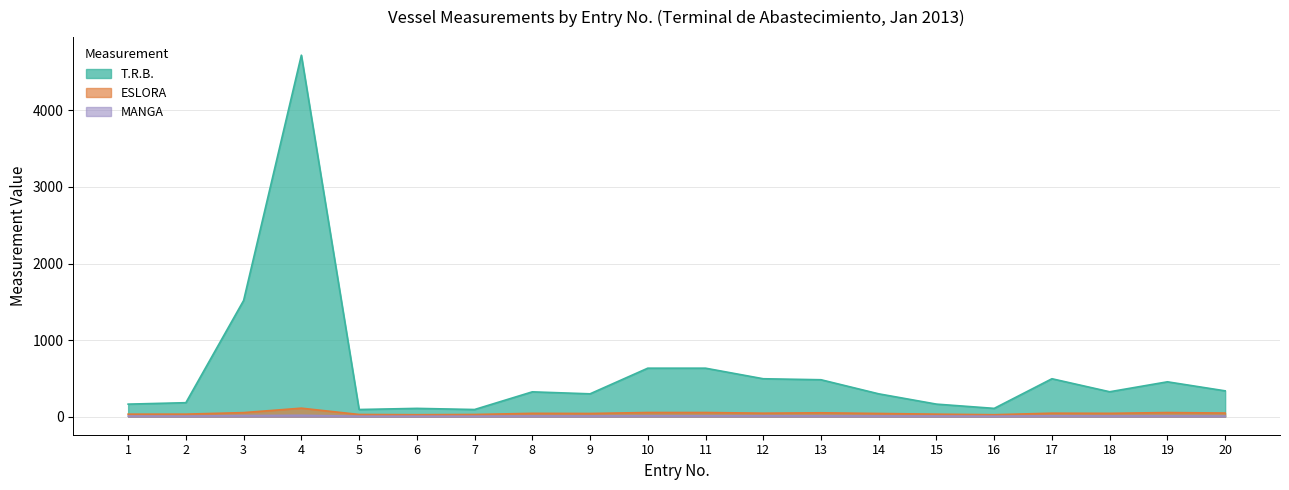

Rank the series at 8 from highest to lowest value.

T.R.B., ESLORA, MANGA